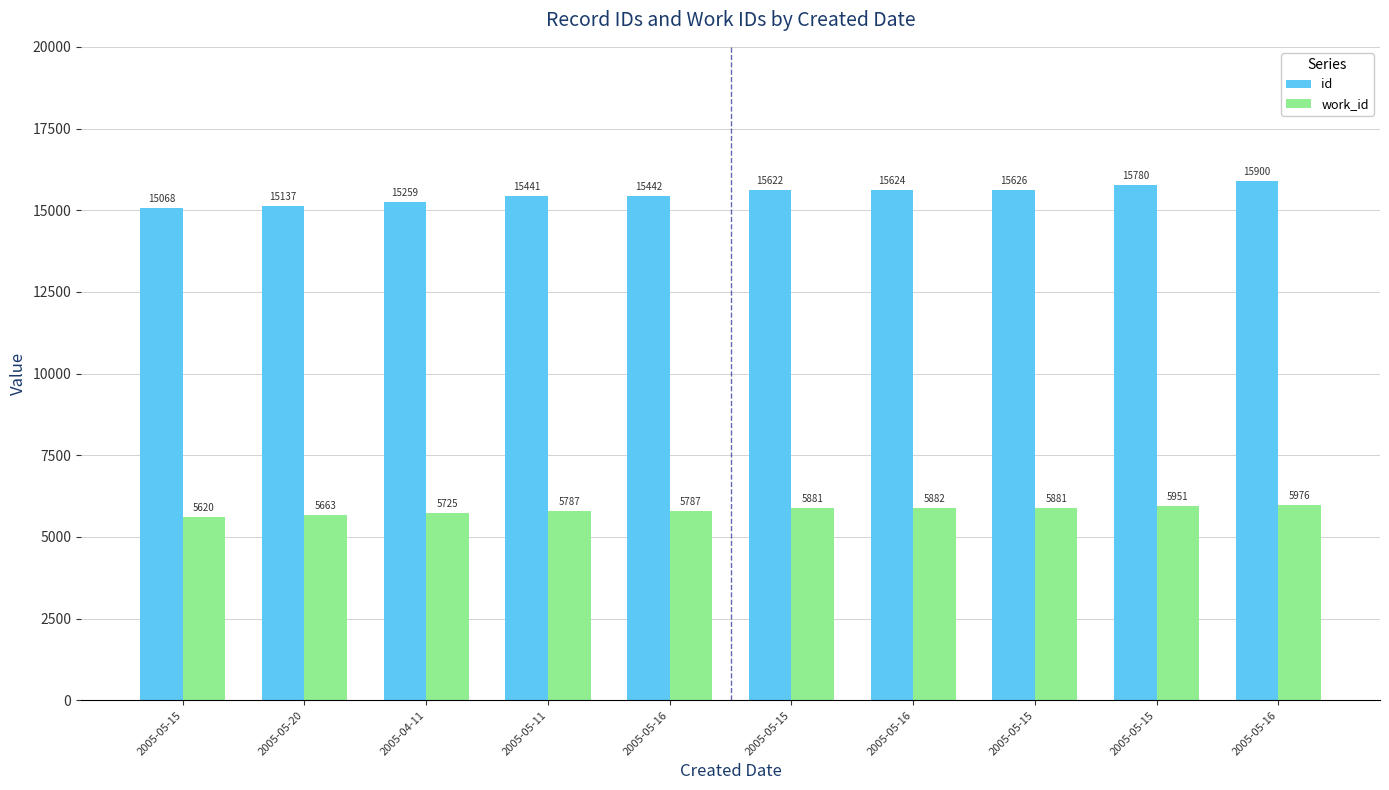

Does the chart contain any negative values?

No